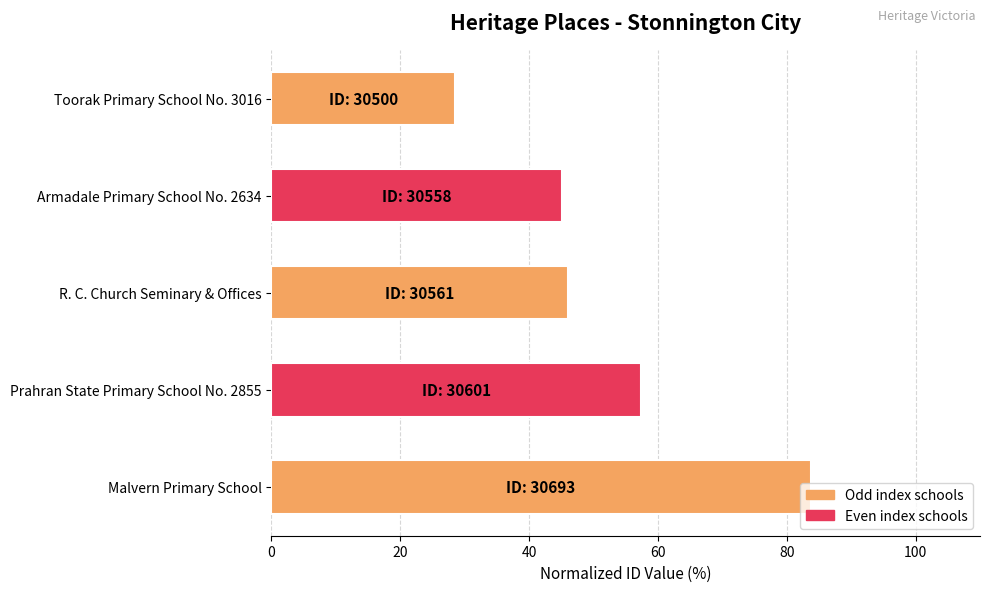

What value does the data have at Toorak Primary School No. 3016?

28.6